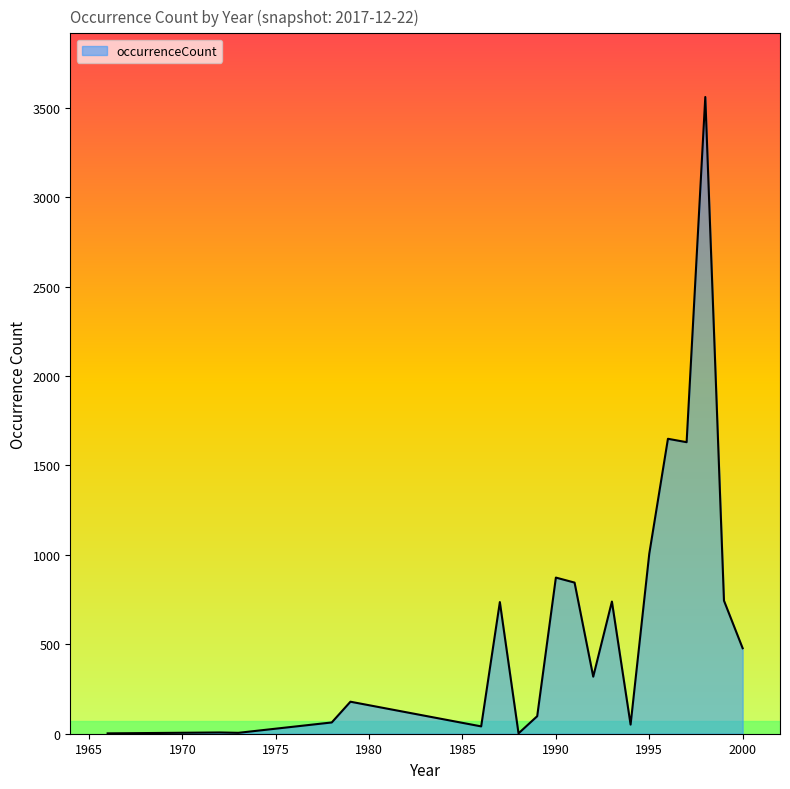

True or false: there are more than 2 points higher than both neighbors.

True